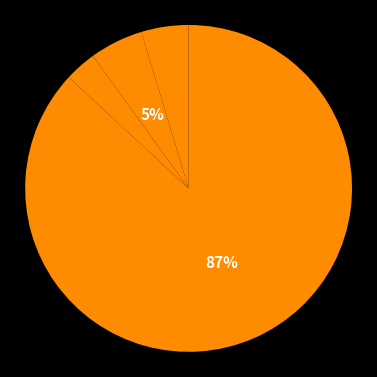

Count the number of slices in the pie.

4